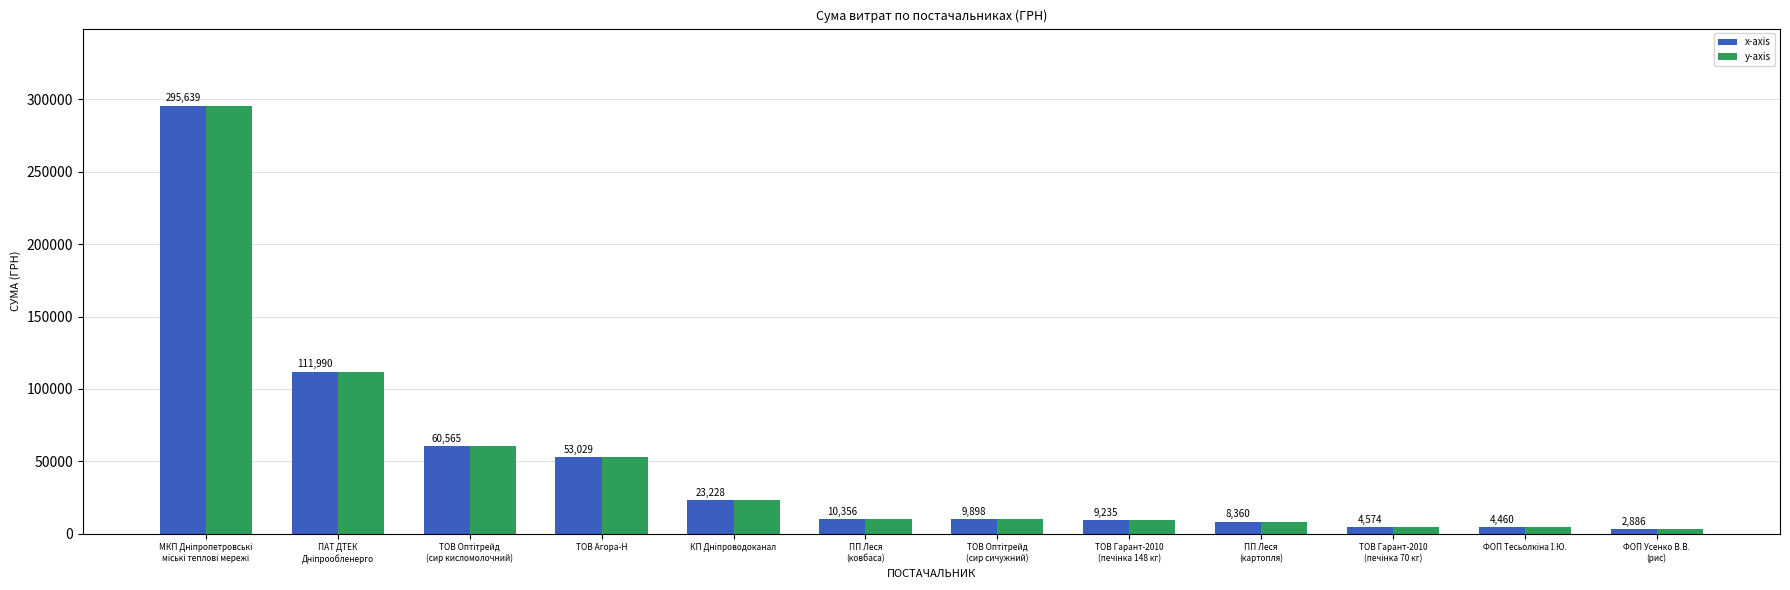

What is the average value of the x-axis series?

49518.3